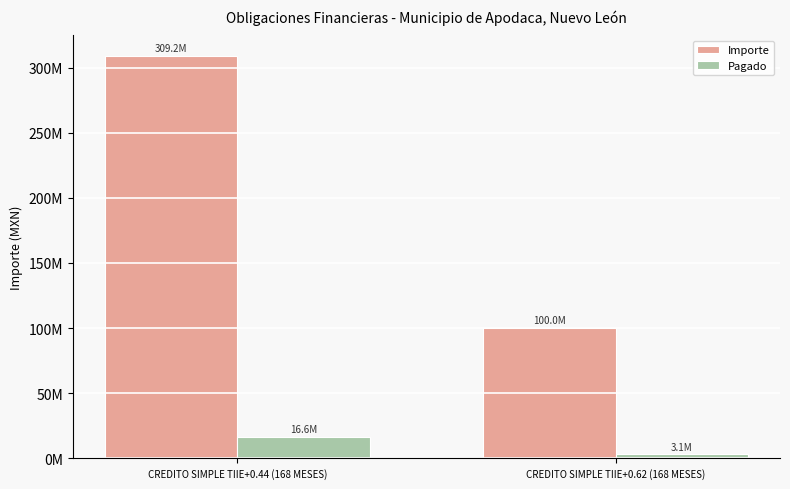

Is the value of Pagado at CREDITO SIMPLE TIIE+0.44 (168 MESES) greater than the value of Importe at CREDITO SIMPLE TIIE+0.44 (168 MESES)?

No